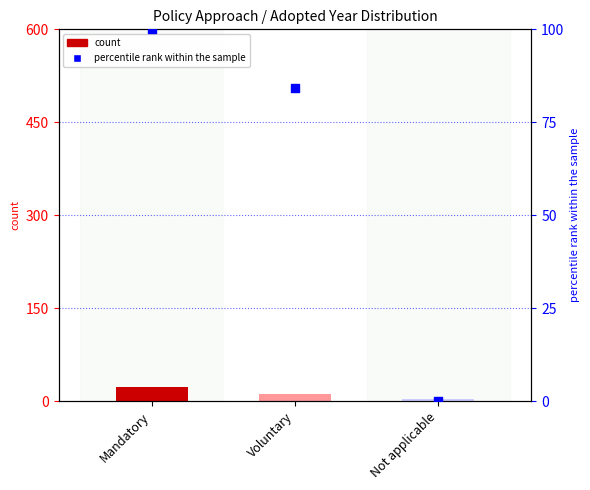

What is the total value across all series at Mandatory?

122.0